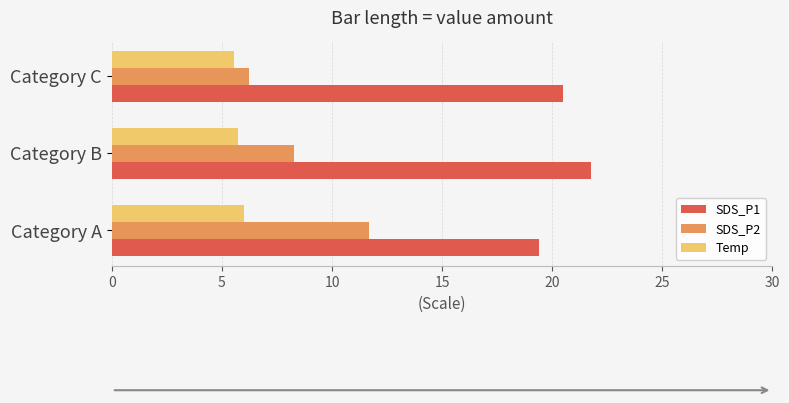

Rank the categories by SDS_P1 value from highest to lowest.

Category B, Category C, Category A